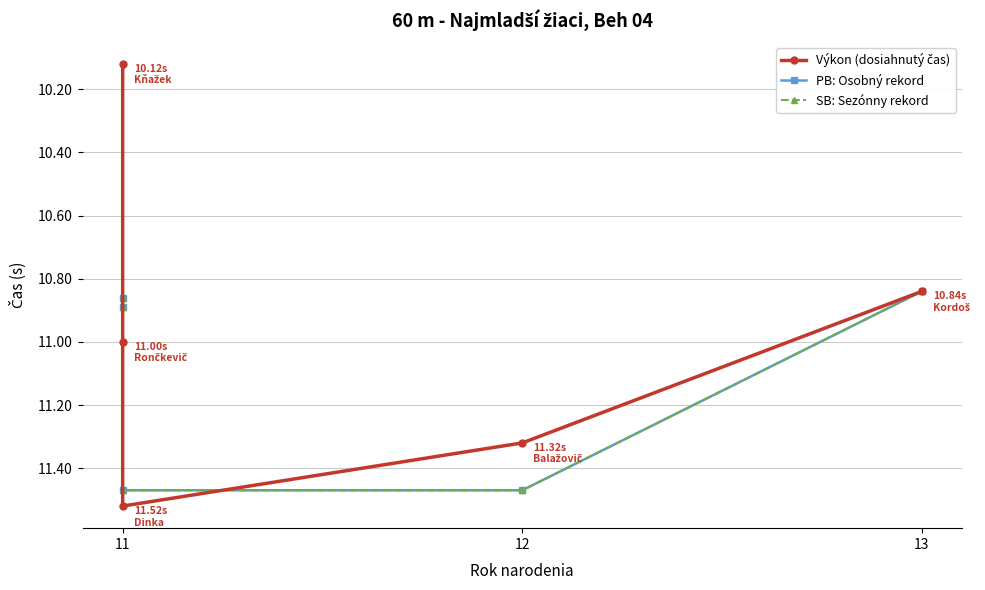

What is the value of the PB: Osobný rekord point at the 2nd from the left?

10.9